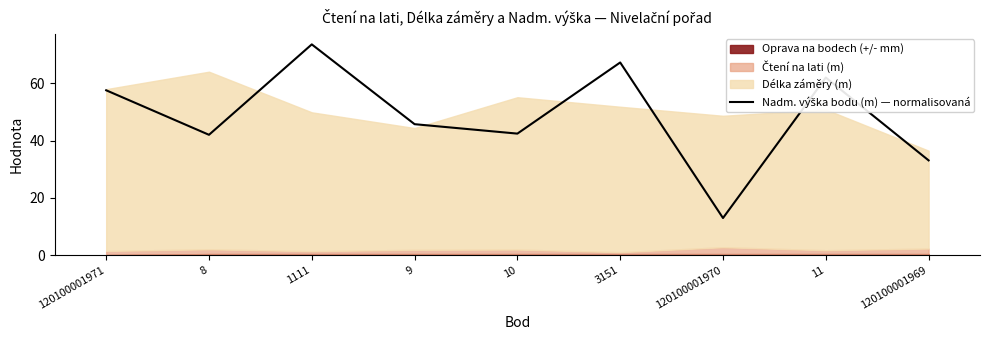

How many lines are shown in the chart?

1